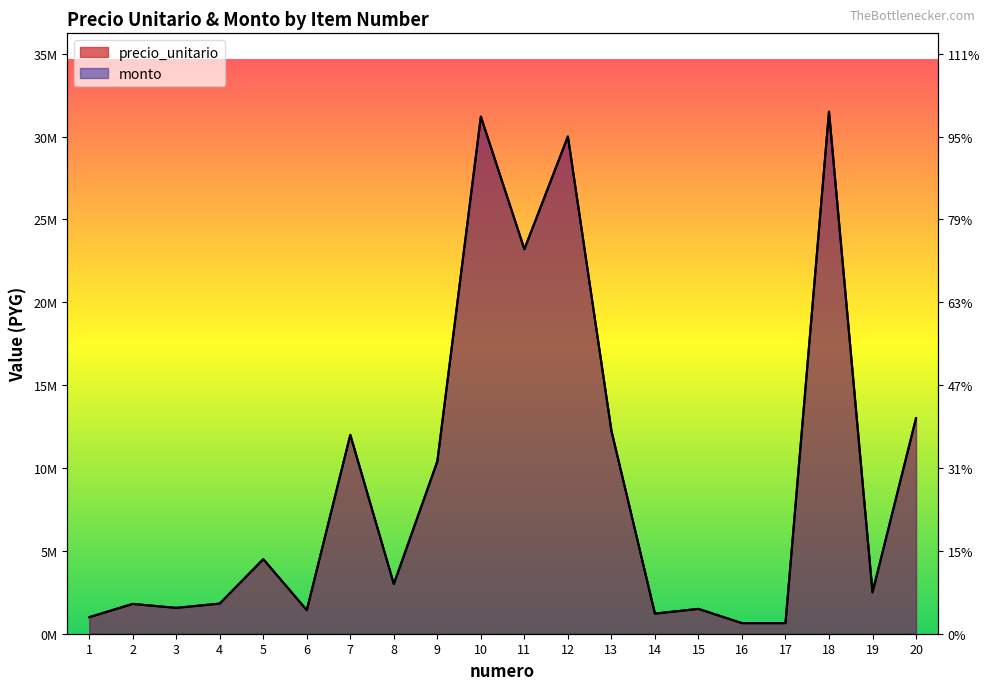

How many lines are shown in the chart?

2